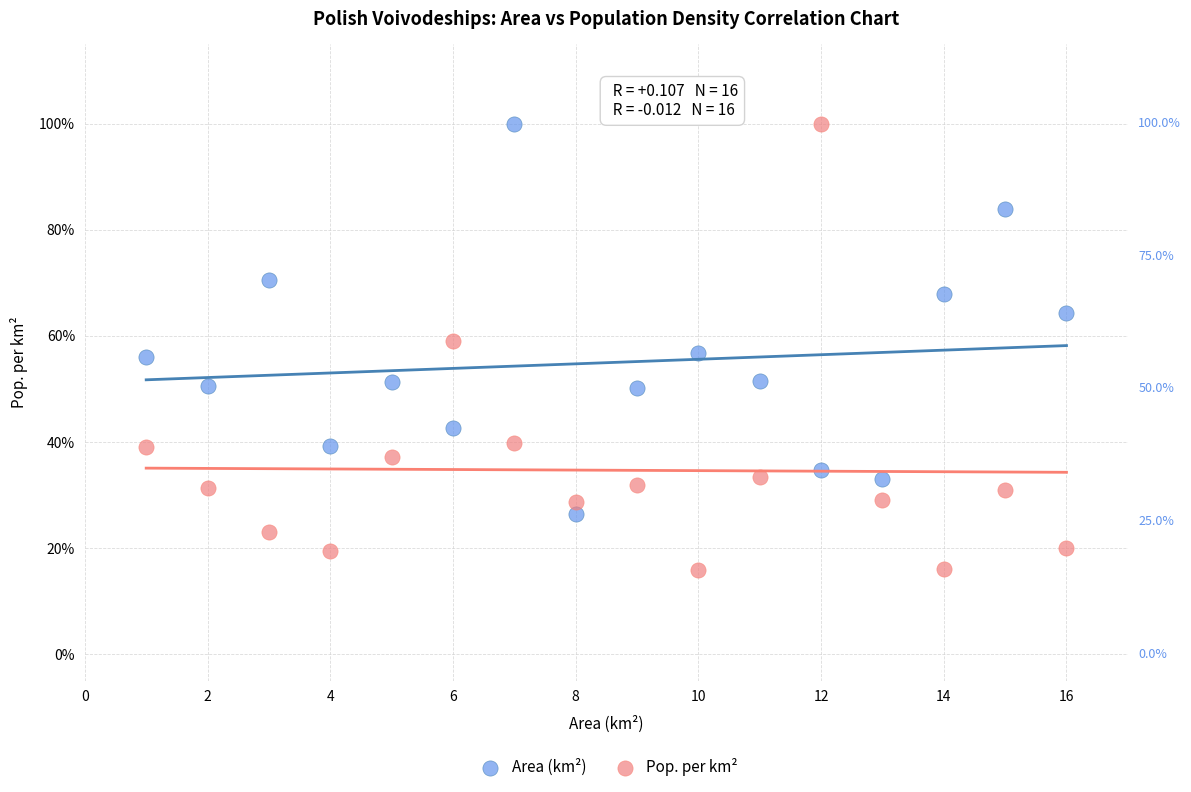

Which series contains the lowest Y value?

Pop. per km²